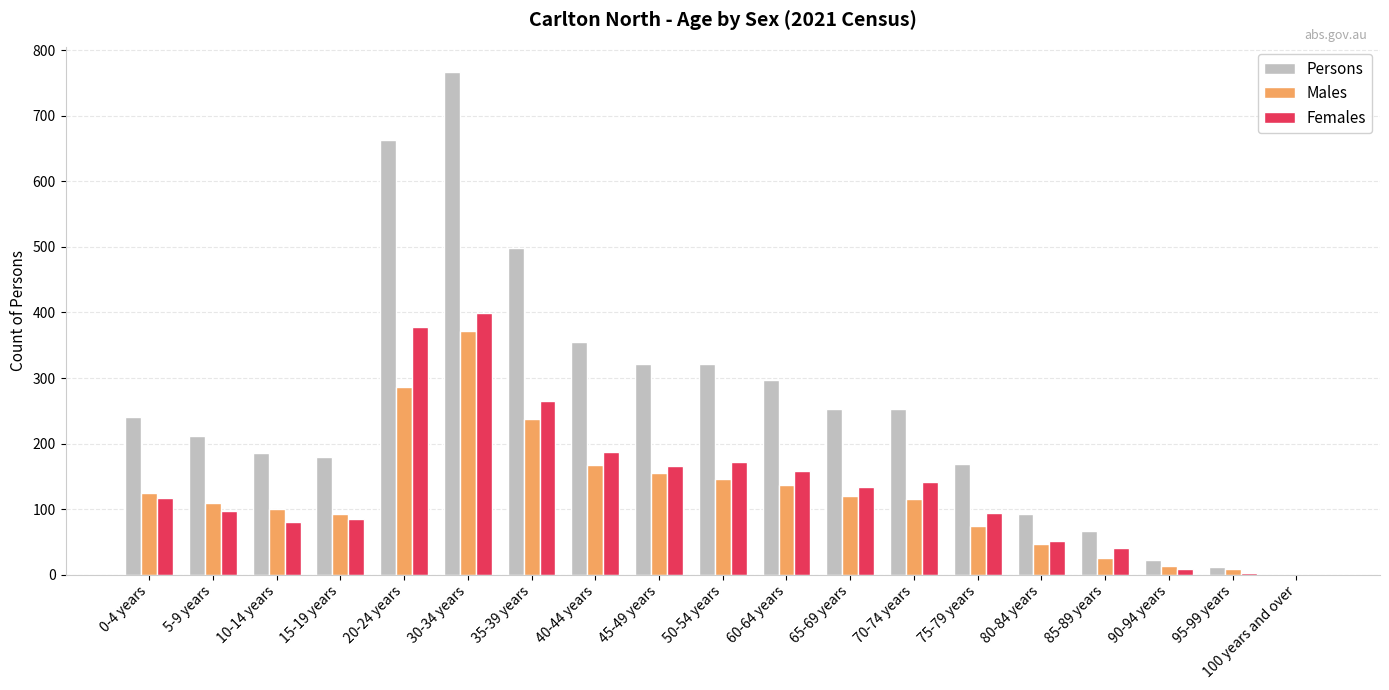

How many data points does each series have?

19